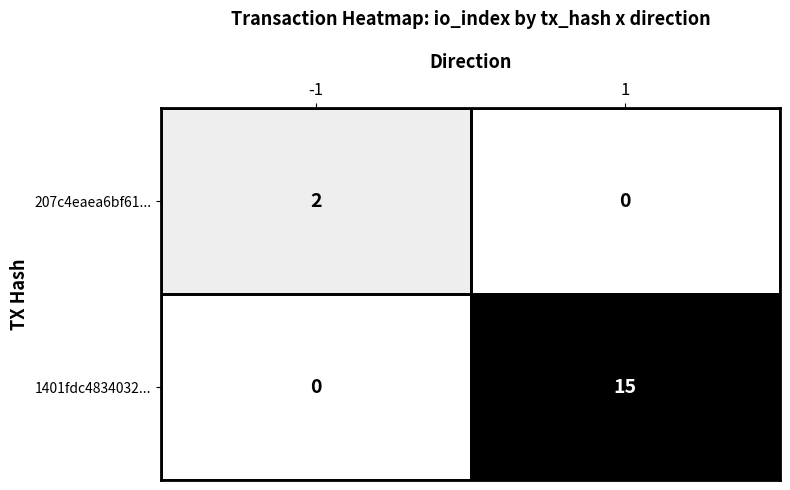

Rank the series by their maximum value, from highest to lowest.

1401fdc4834032..., 207c4eaea6bf61...